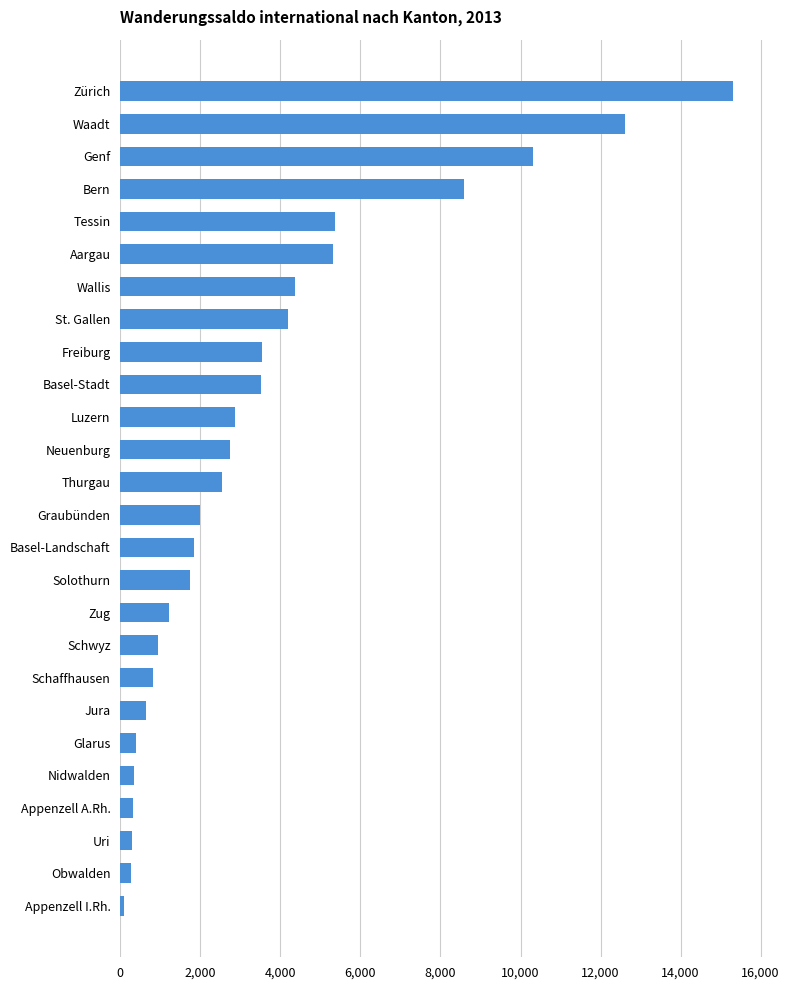

Are the bars horizontal?

Yes